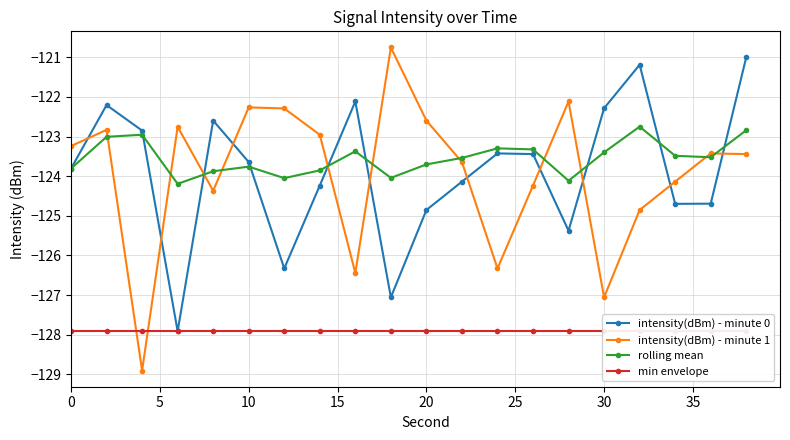

Rank the series by their maximum value, from lowest to highest.

min envelope, rolling mean, intensity(dBm) - minute 0, intensity(dBm) - minute 1